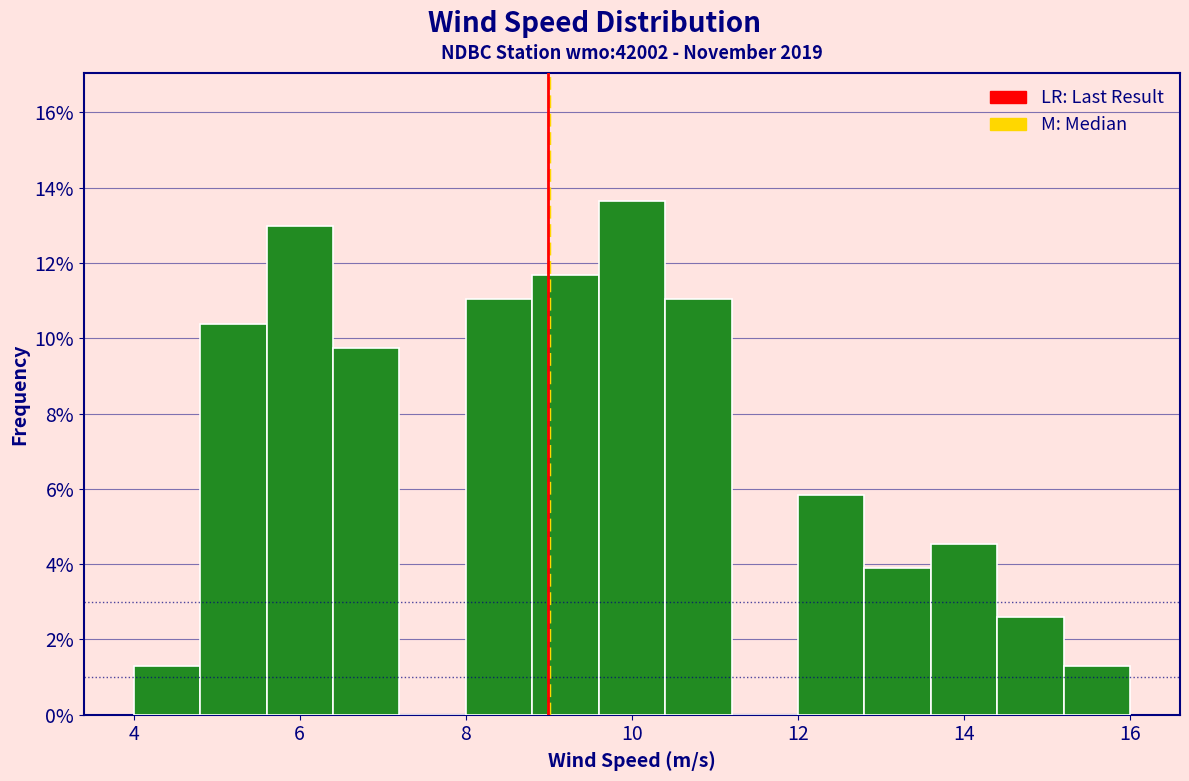

What is the height of the bar covering 4.8 to 5.6 on the x-axis? The values are not printed on the chart, so give them approximately, as read against the axis.

10.4